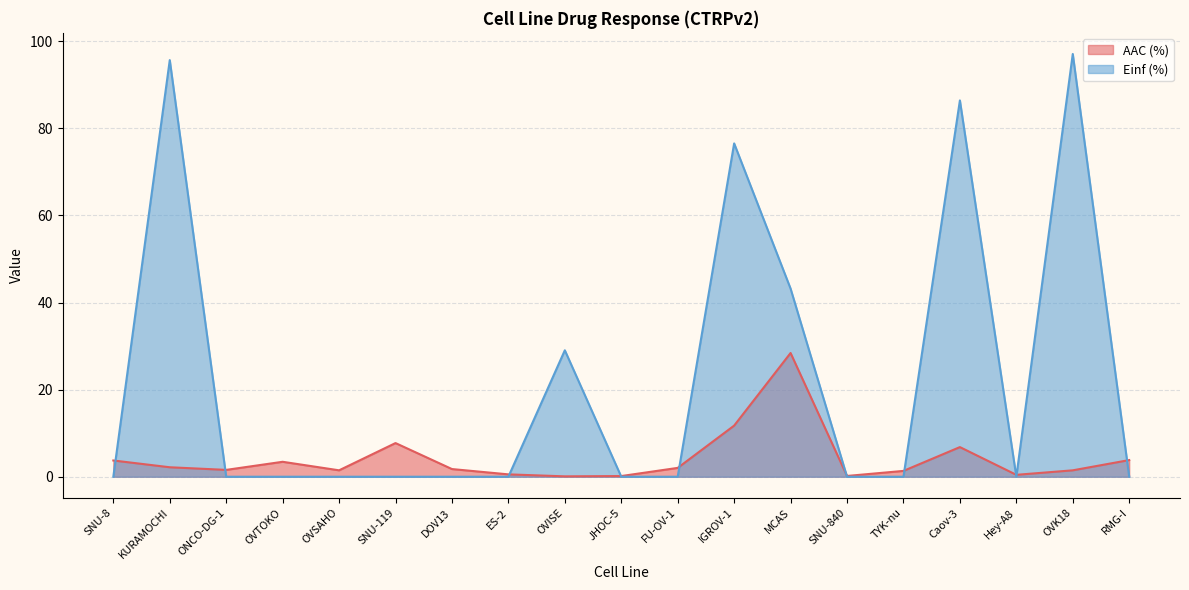

What is the average value of the Einf (%) series?

22.5